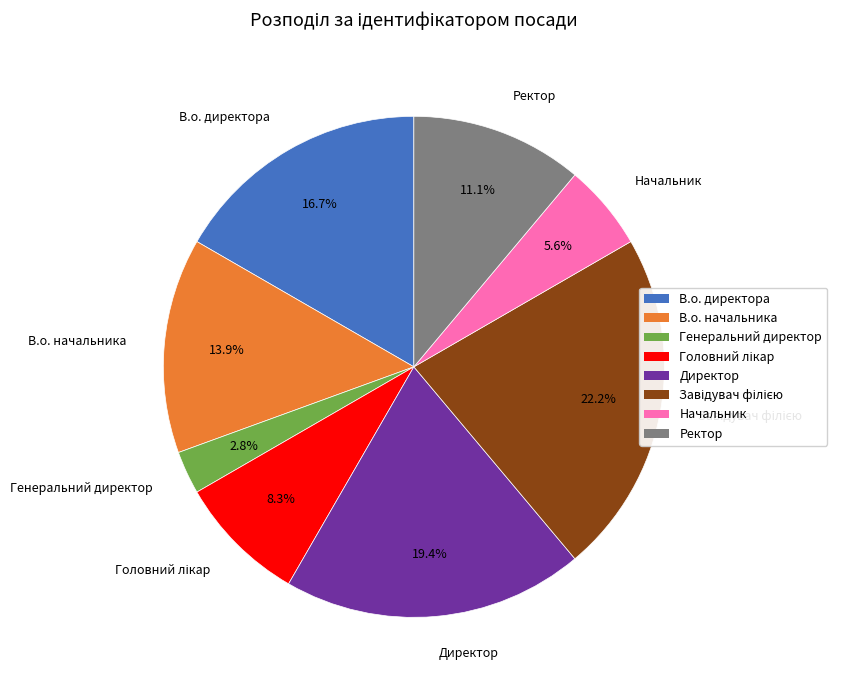

To the nearest percent, what is the difference between the largest and smallest slice percentages?

19%